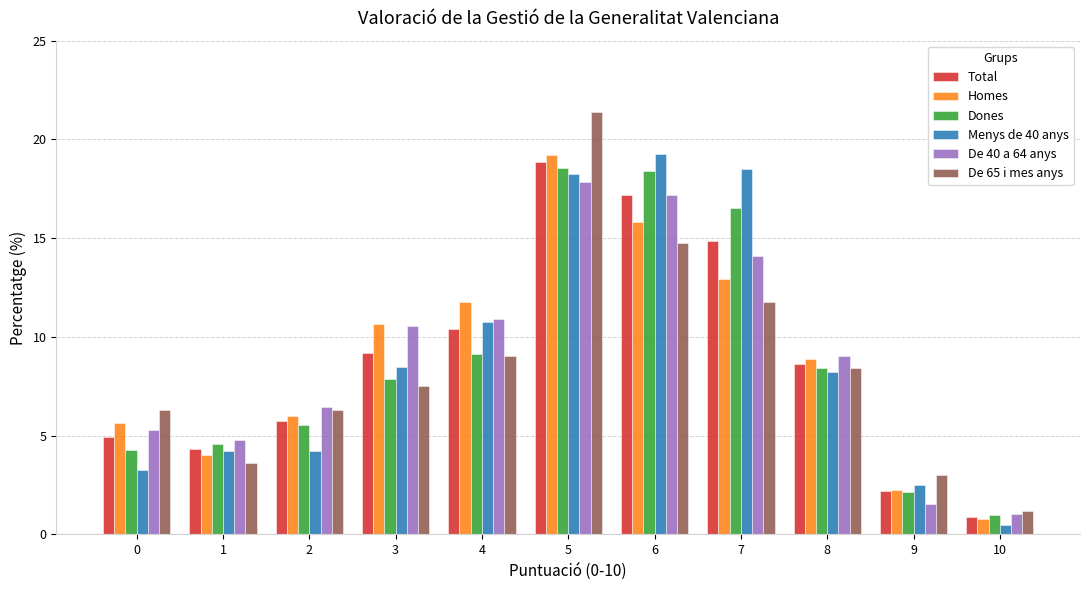

What is the maximum value for Dones?

18.5